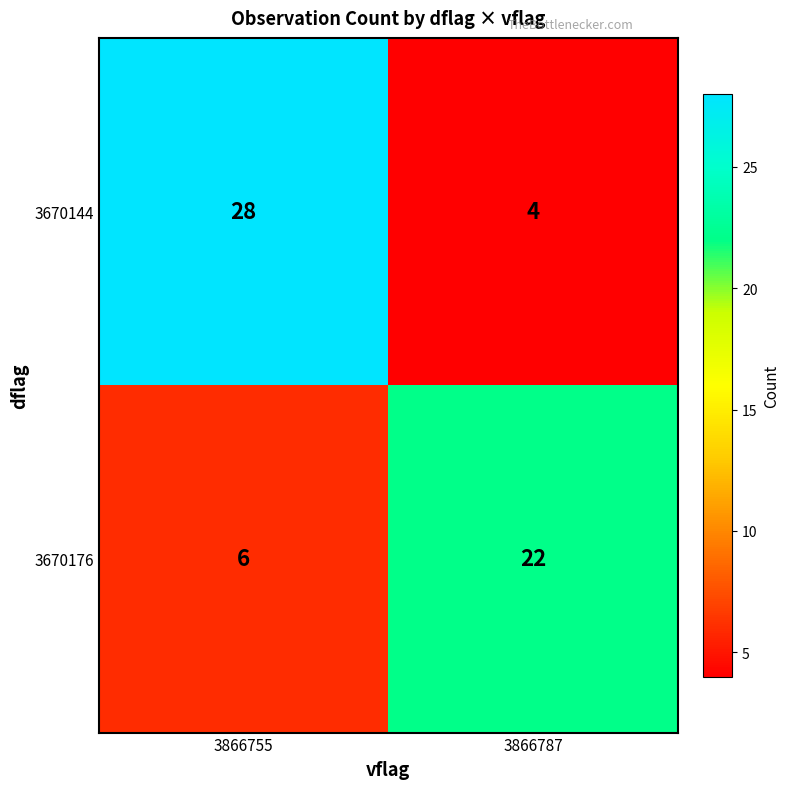

Which series changed the most between 3866755 and 3866787?

3670144